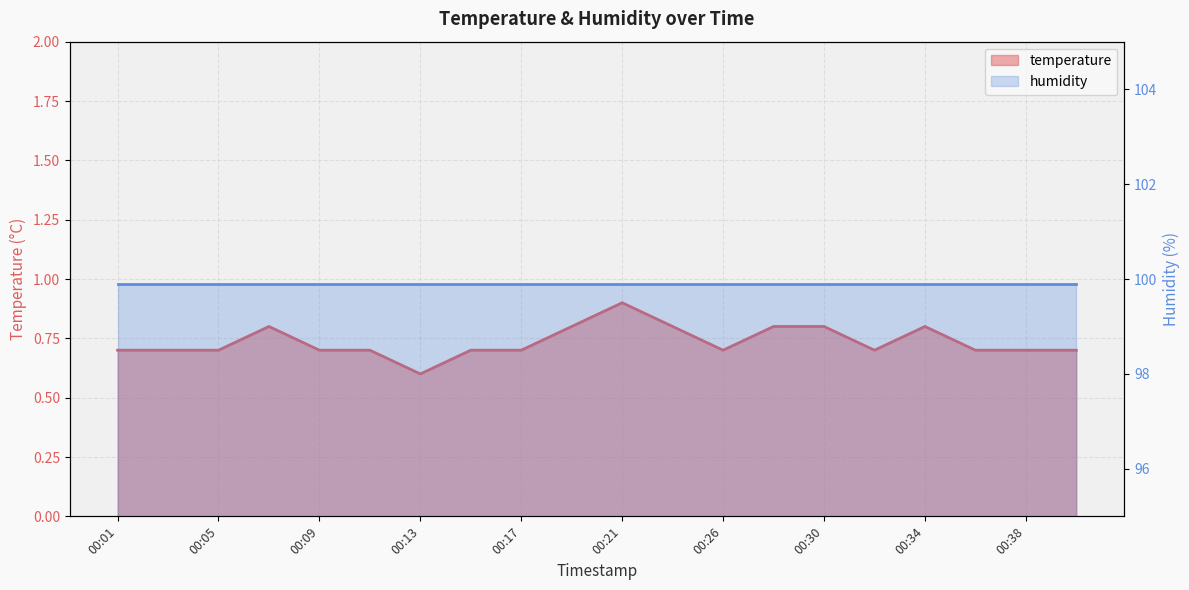

What is the average value?

0.7